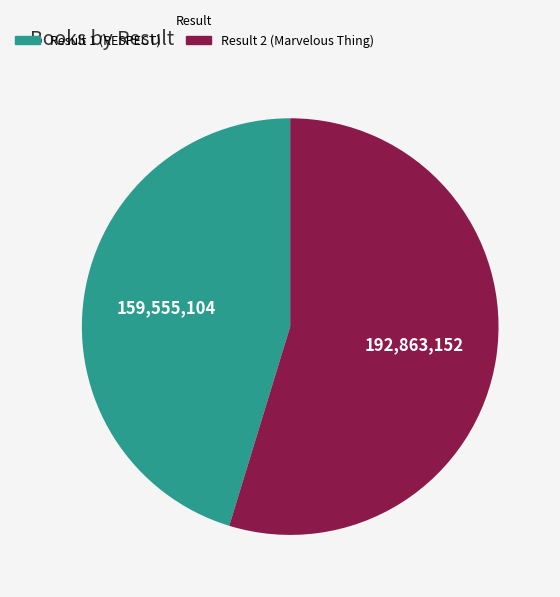

Approximately how many times larger is the value at Result 1 (RESPECT) compared to Result 2 (Marvelous Thing)?

0.8